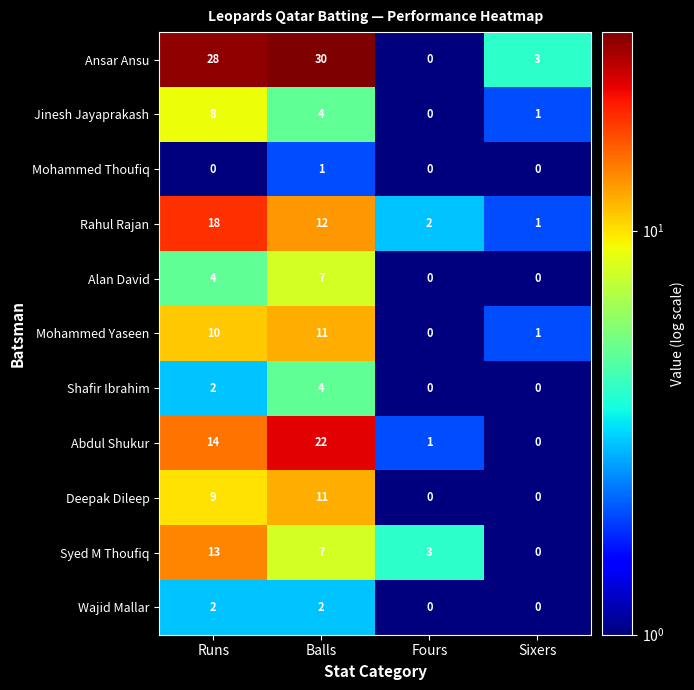

At which label does Jinesh Jayaprakash reach its peak?

Runs